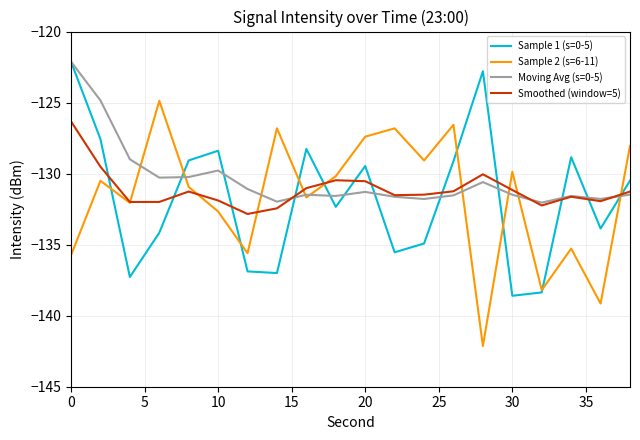

Which series ends up on top after the final intersection of Smoothed (window=5) and Sample 2 (s=6-11)?

Sample 2 (s=6-11)